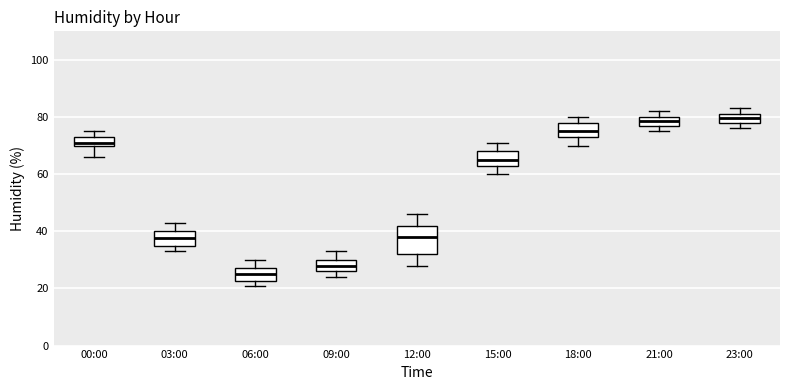

Reading left to right, transcribe this box plot: for each box, give where its median line is, the range the box spans, and where its two whiskers end, as read against the y-axis. The values are not printed on the chart, so give them approximately, as read against the axis.

00:00: median 72, box 70 to 74, whiskers 66 to 76
03:00: median 38, box 36 to 40, whiskers 34 to 44
06:00: median 26, box 22 to 28, whiskers 22 (just below the box's lower edge) to 30
09:00: median 28, box 26 to 30, whiskers 24 to 34
12:00: median 38, box 32 to 42, whiskers 28 to 46
15:00: median 66, box 64 to 68, whiskers 60 to 72
18:00: median 76, box 74 to 78, whiskers 70 to 80
21:00: median 78, box 76 to 80, whiskers 76 (below the box's lower edge) to 82
23:00: median 80, box 78 to 82, whiskers 76 to 84